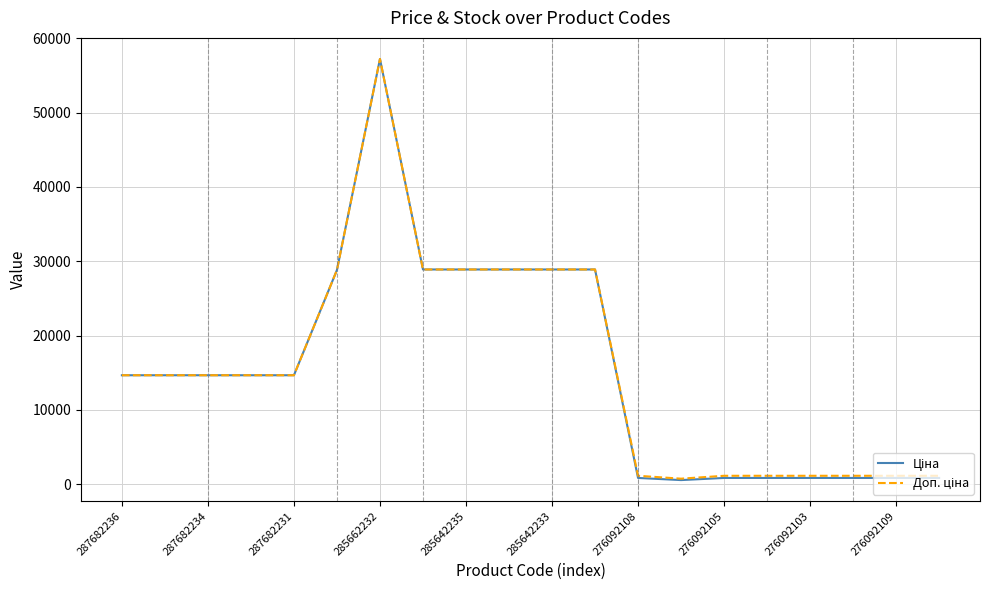

What is the greatest value displayed?

57235.5